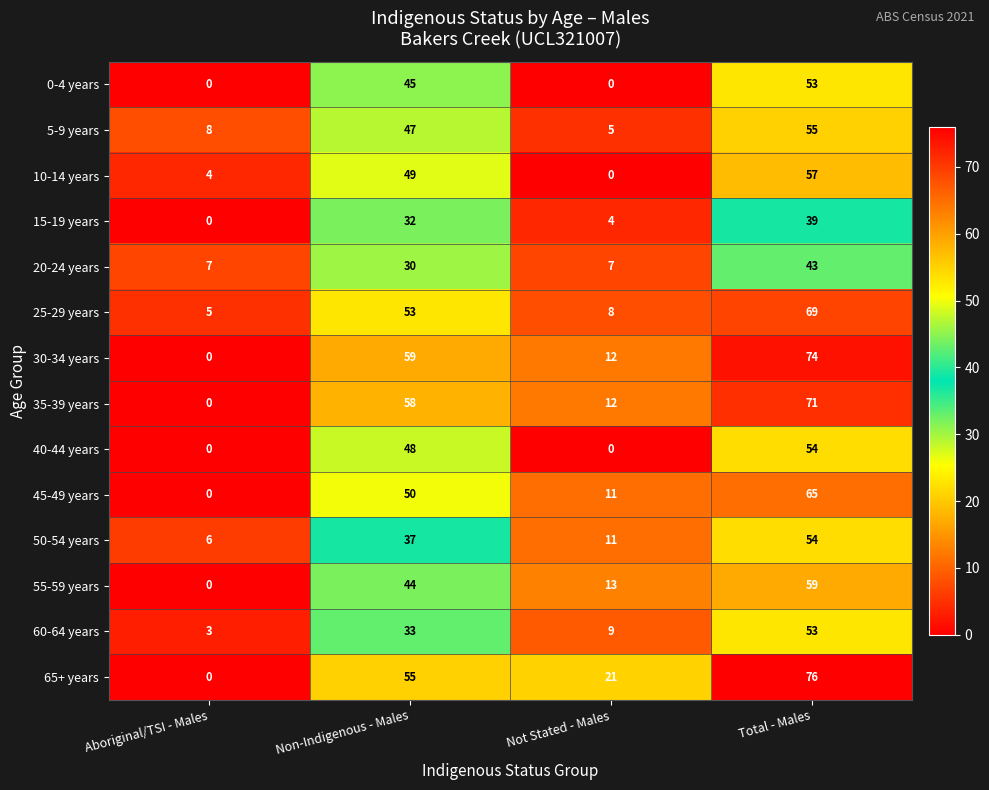

At Non-Indigenous - Males, list the series in order from smallest to largest.

20-24 years, 15-19 years, 60-64 years, 50-54 years, 55-59 years, 0-4 years, 5-9 years, 40-44 years, 10-14 years, 45-49 years, 25-29 years, 65+ years, 35-39 years, 30-34 years